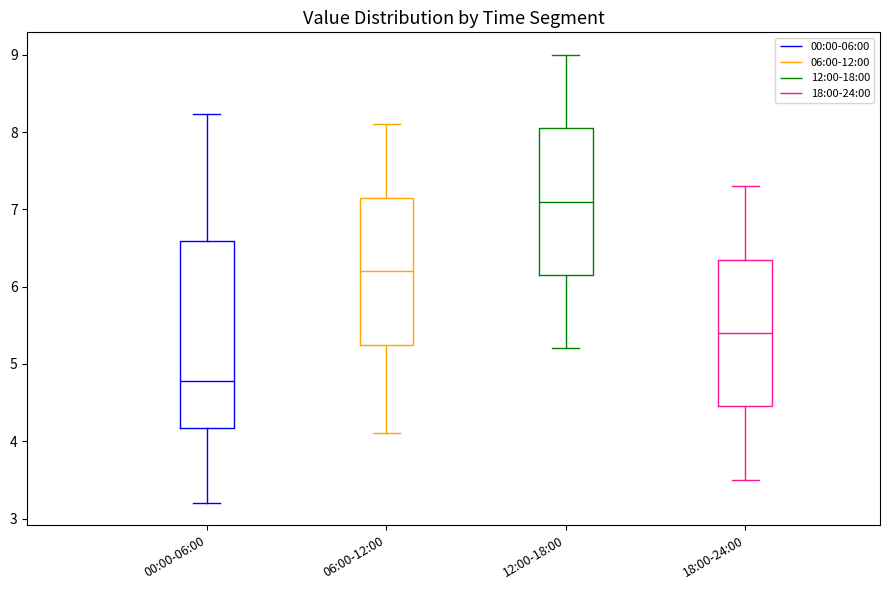

Reading left to right, read every box against the y-axis: the position of its median line, the range the box covers, and the ends of its whiskers. The values are not printed on the chart, so give them approximately, as read against the axis.

00:00-06:00: median 4.8, box 4.2 to 6.6, whiskers 3.2 to 8.2
06:00-12:00: median 6.2, box 5.3 to 7.2, whiskers 4.1 to 8.1
12:00-18:00: median 7.1, box 6.2 to 8.1, whiskers 5.2 to 9.0
18:00-24:00: median 5.4, box 4.5 to 6.4, whiskers 3.5 to 7.3